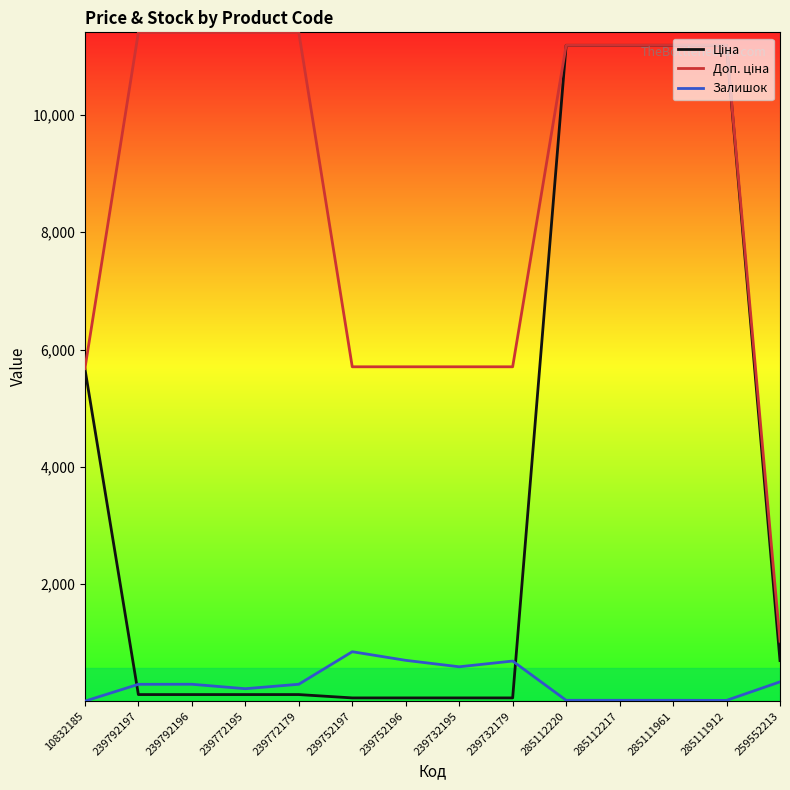

The Залишок series shows 17.0 at 285112217. True or false?

True